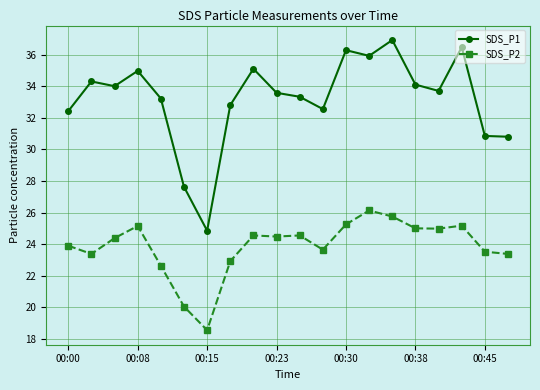

Rank the series by their maximum value, from lowest to highest.

SDS_P2, SDS_P1